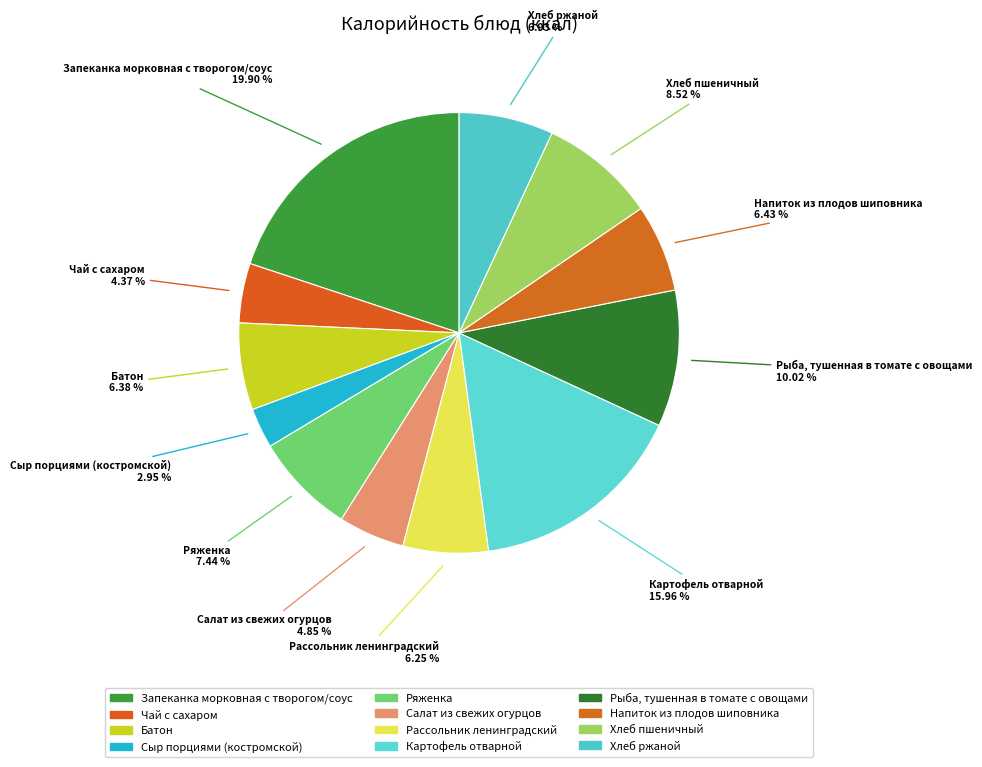

How many slices are in this pie chart?

12